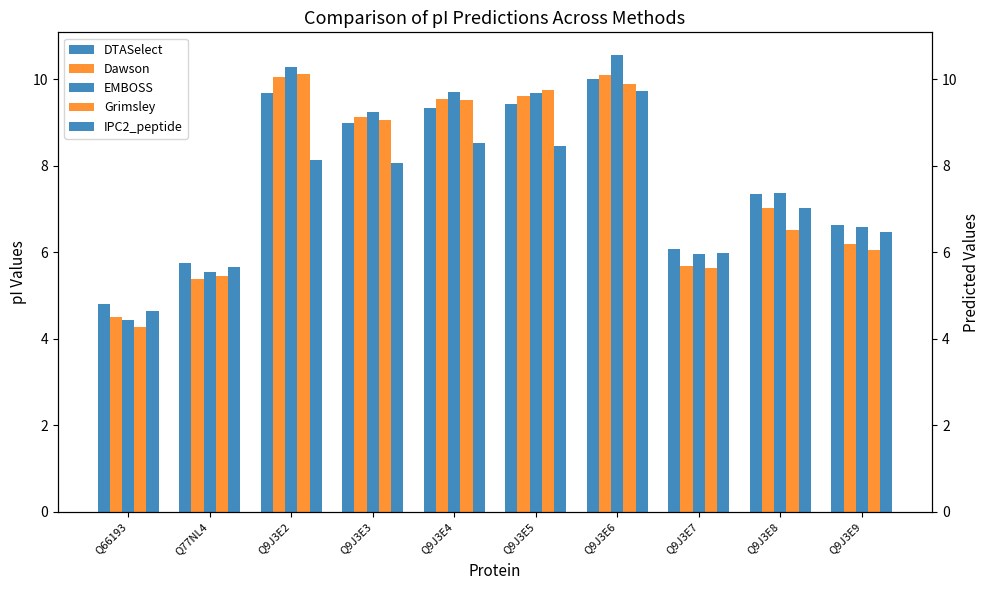

Is it true that DTASelect equals 10.0 at Q9J3E6?

True